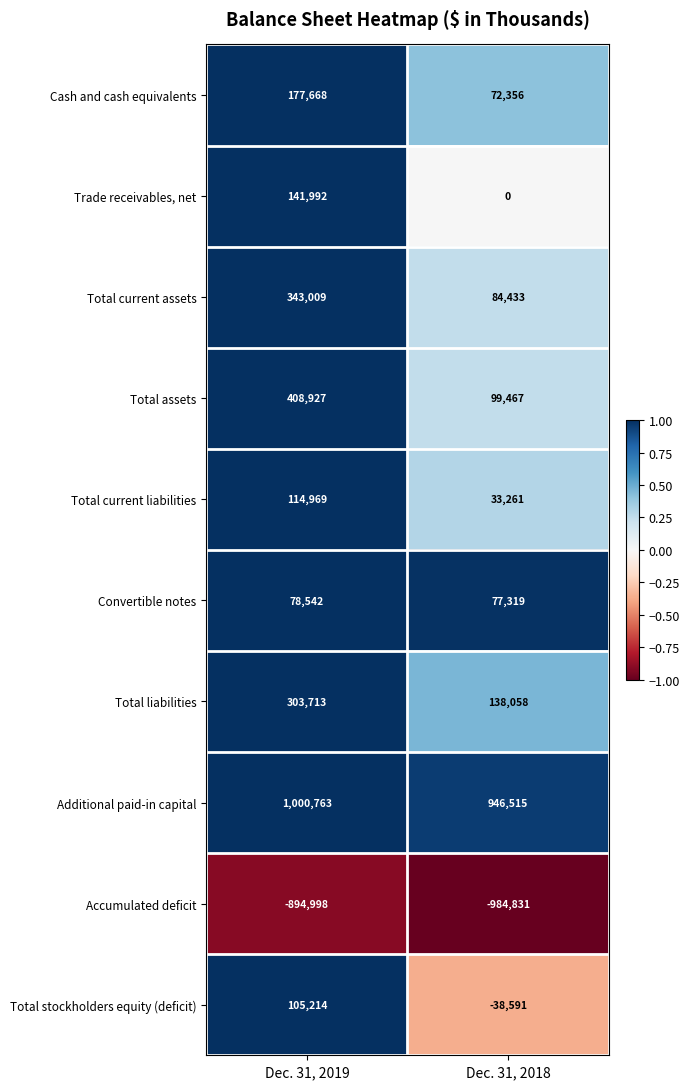

The Additional paid-in capital series shows 946515 at Dec. 31, 2018. True or false?

True